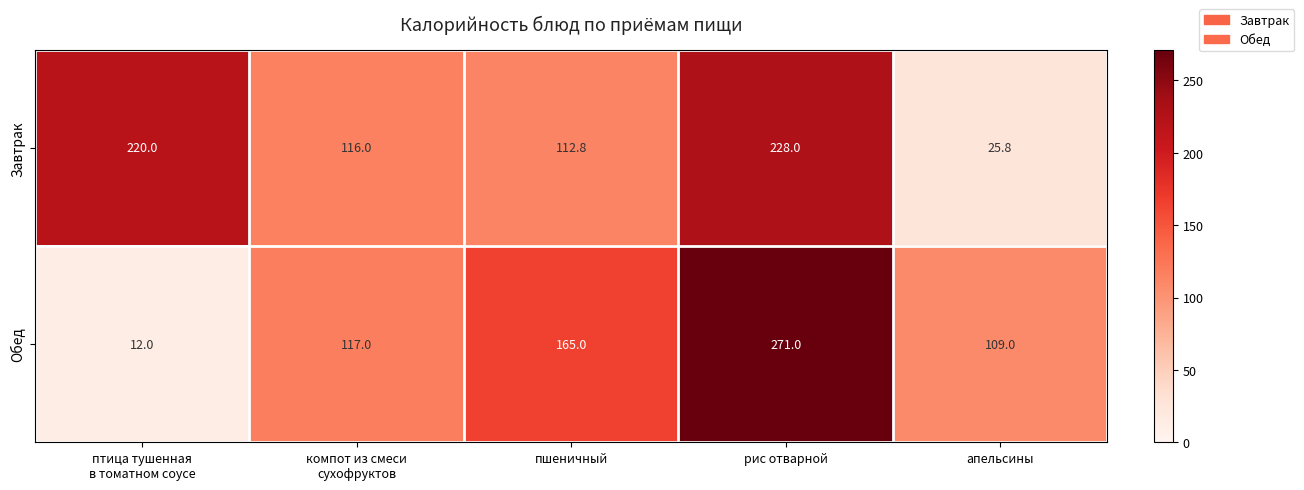

How many values in the Обед series are below 117?

2